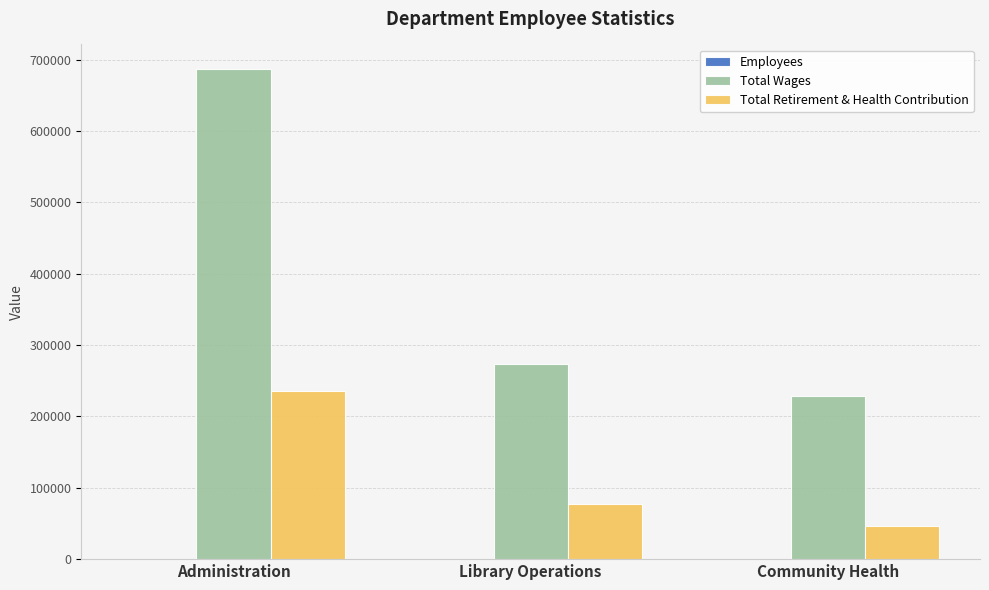

At which category does the chart reach its peak across all series?

Administration